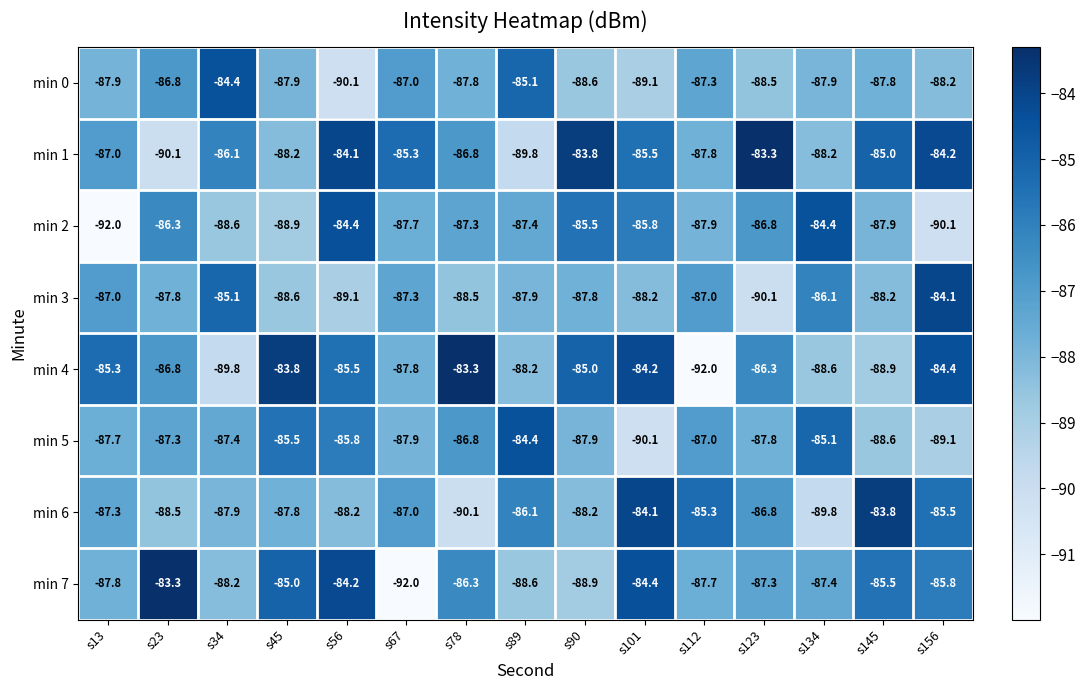

What value does the min 2 series have at s78?

-87.3